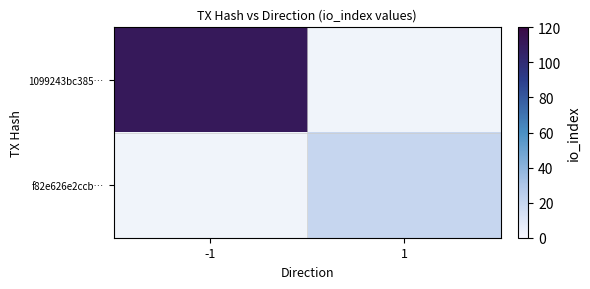

List the labels in order of f82e626e2ccb… value, smallest first.

-1, 1